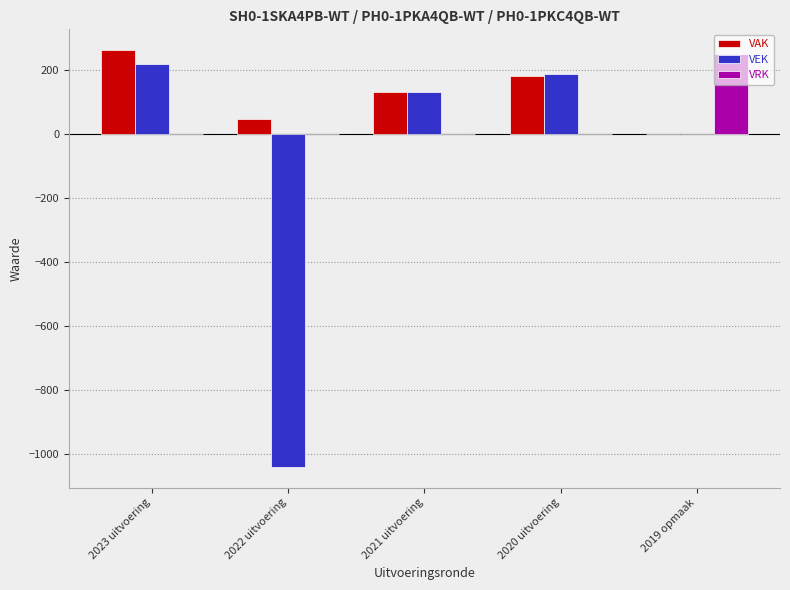

At which category is the sum across all series the highest?

2023 uitvoering